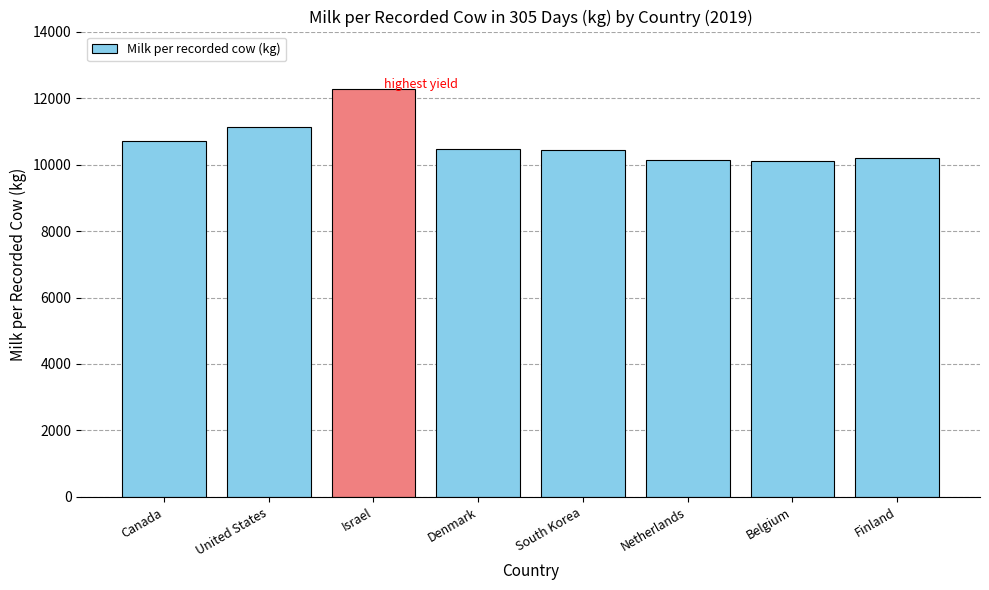

Which has a higher value, Denmark or Canada?

Canada